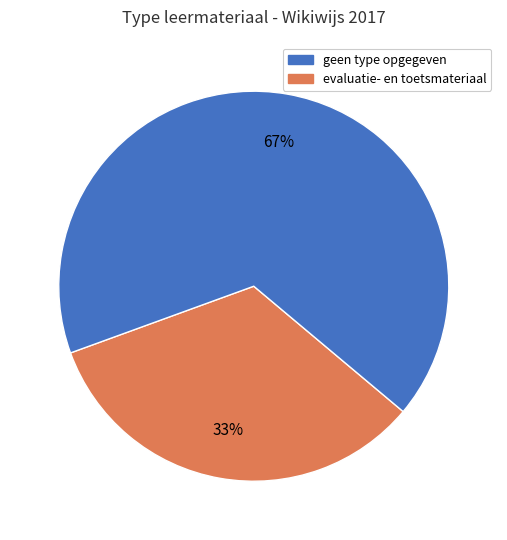

Is there any slice that represents more than half of the pie?

Yes